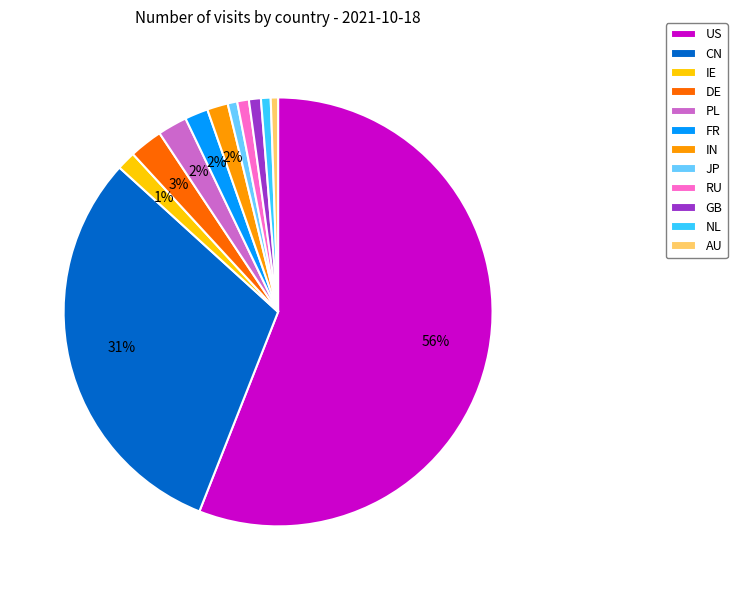

Between PL and GB, which is larger?

PL